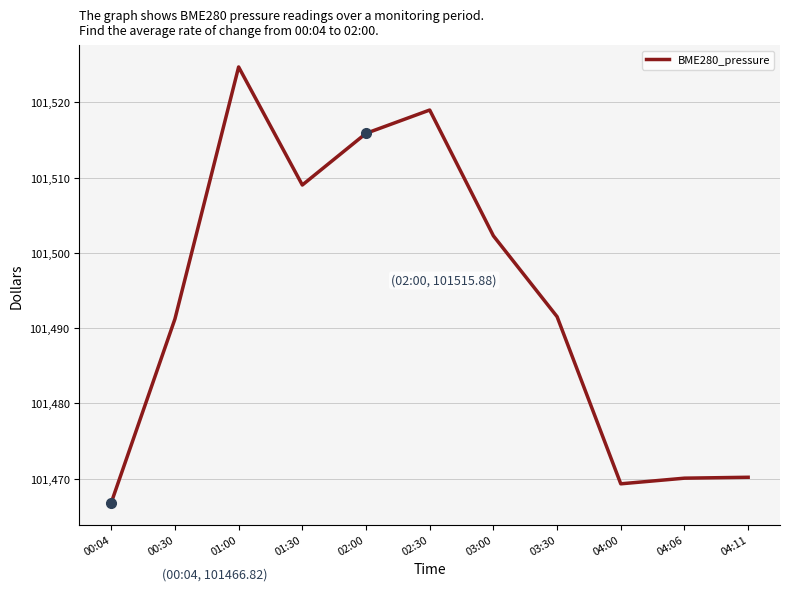

How many lines are shown in the chart?

1